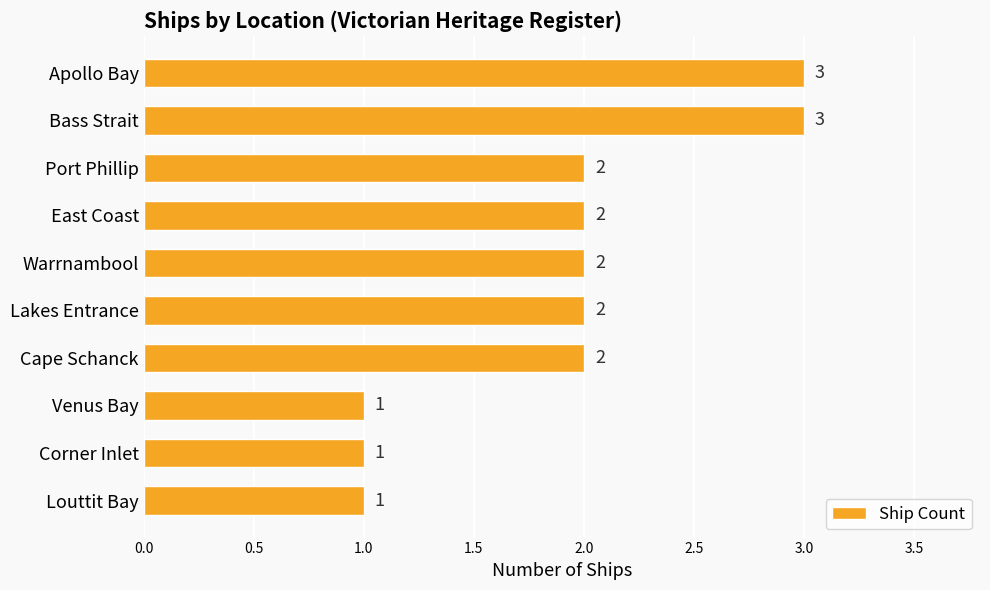

True or false: the data shows 1 at Venus Bay.

True